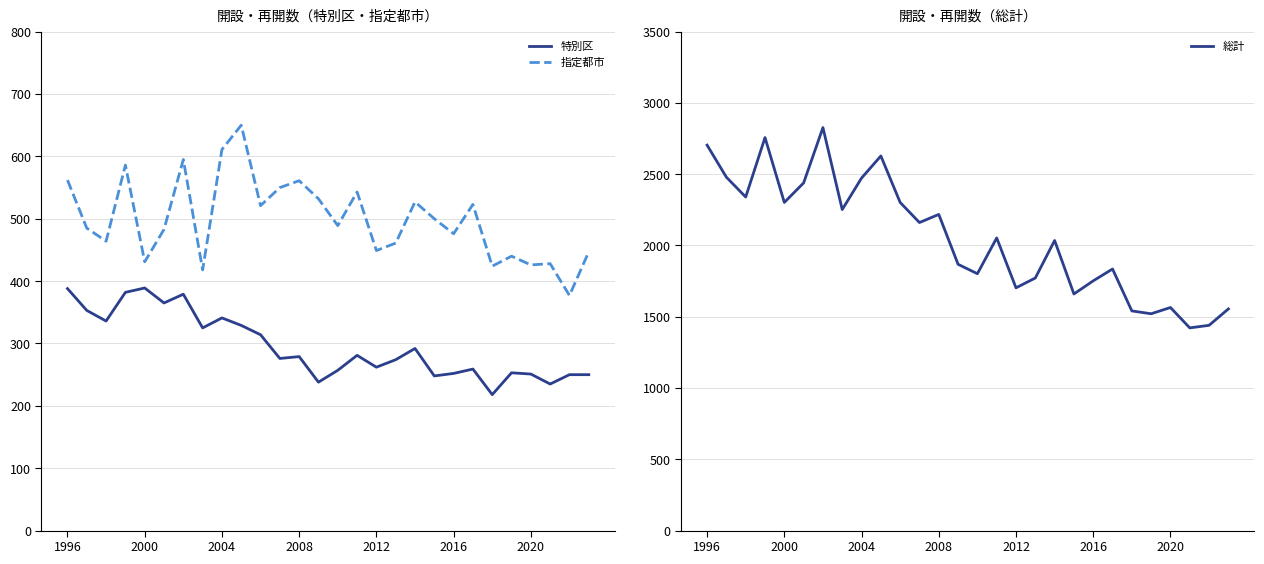

How many interior local peaks does the 特別区 series have?

8